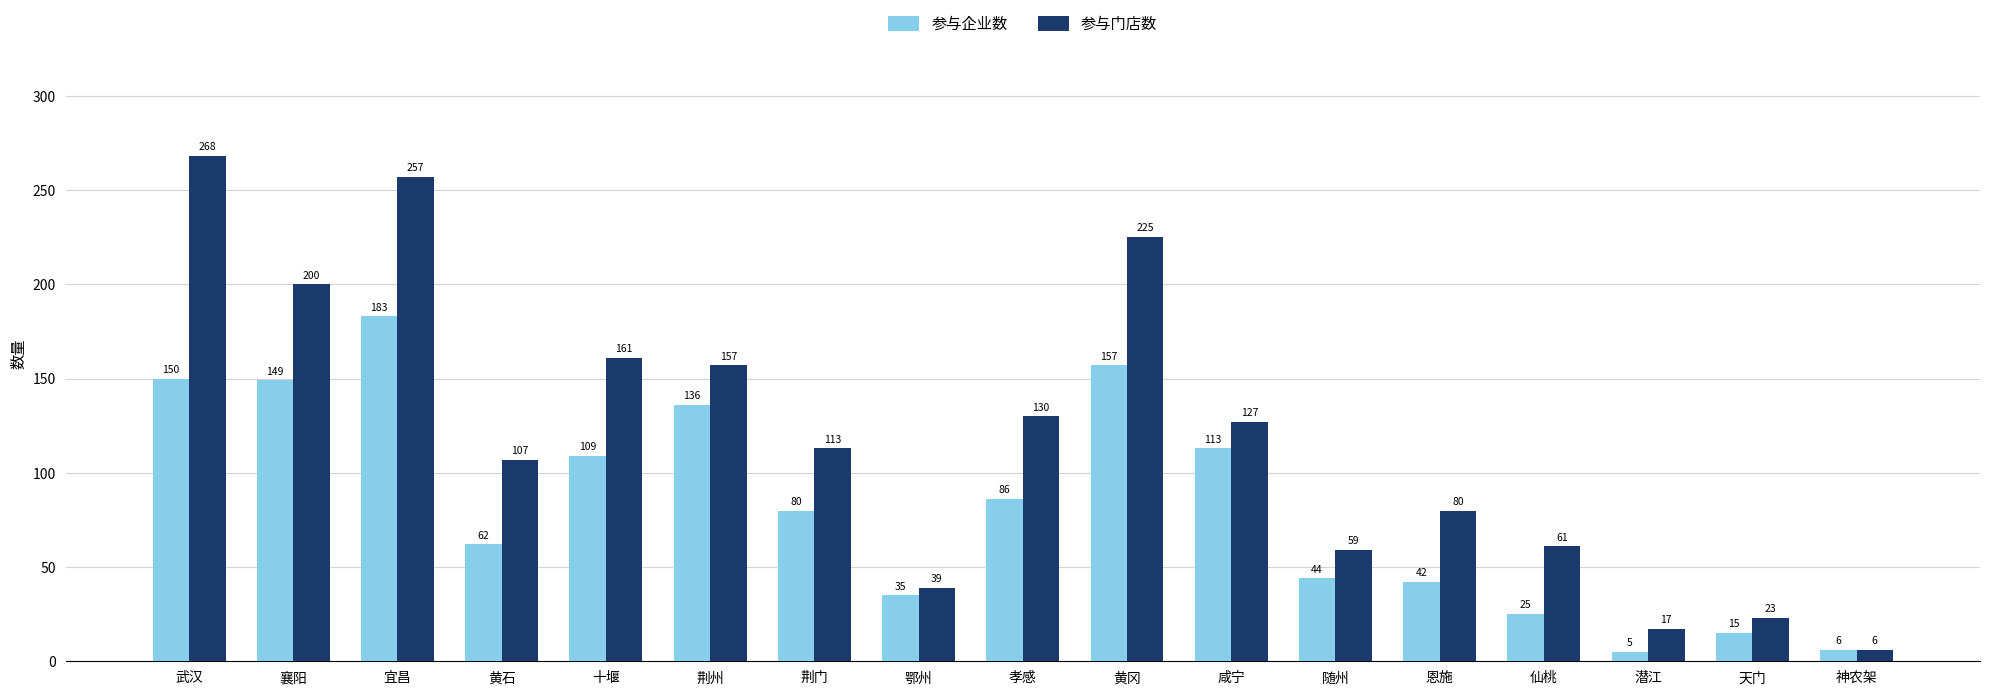

The value of 参与企业数 at 武汉 is 207. True or false?

False